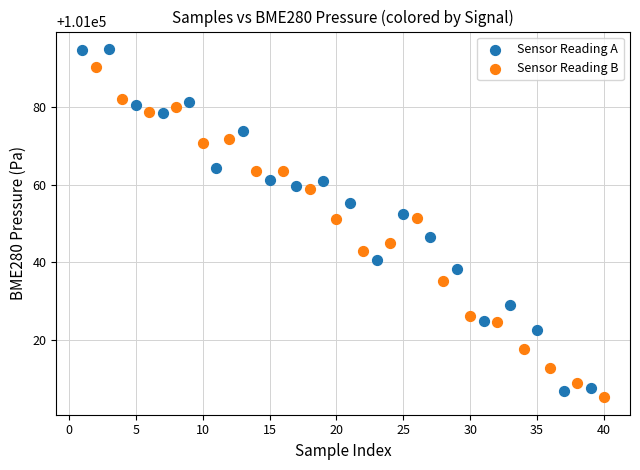

What are all the series names shown in the legend?

Sensor Reading A, Sensor Reading B